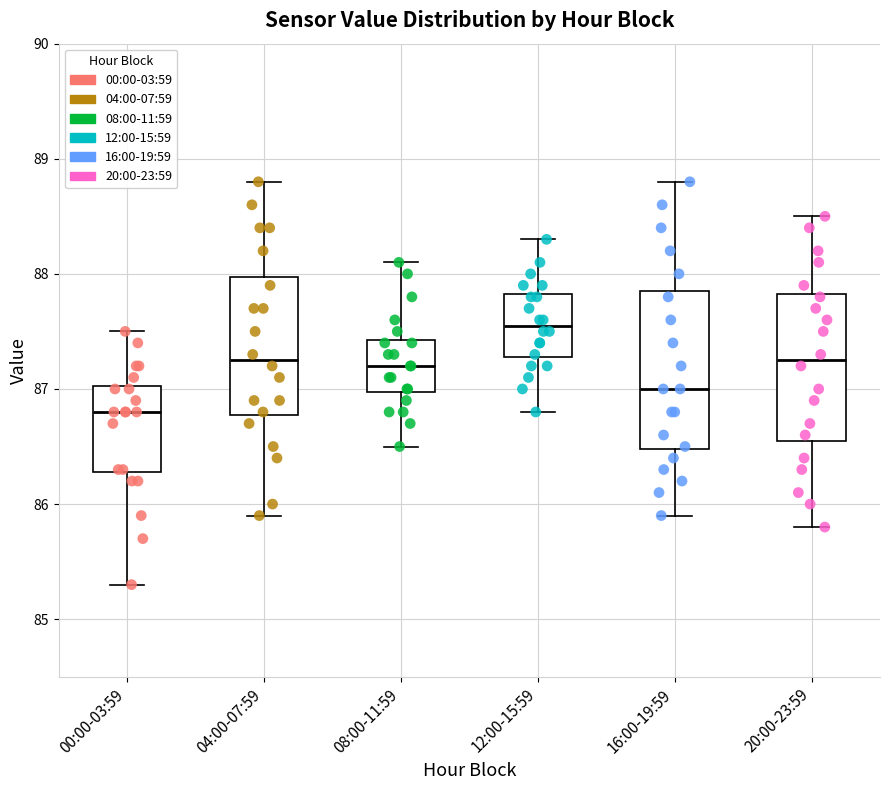

Which box has the lowest median line?

00:00-03:59